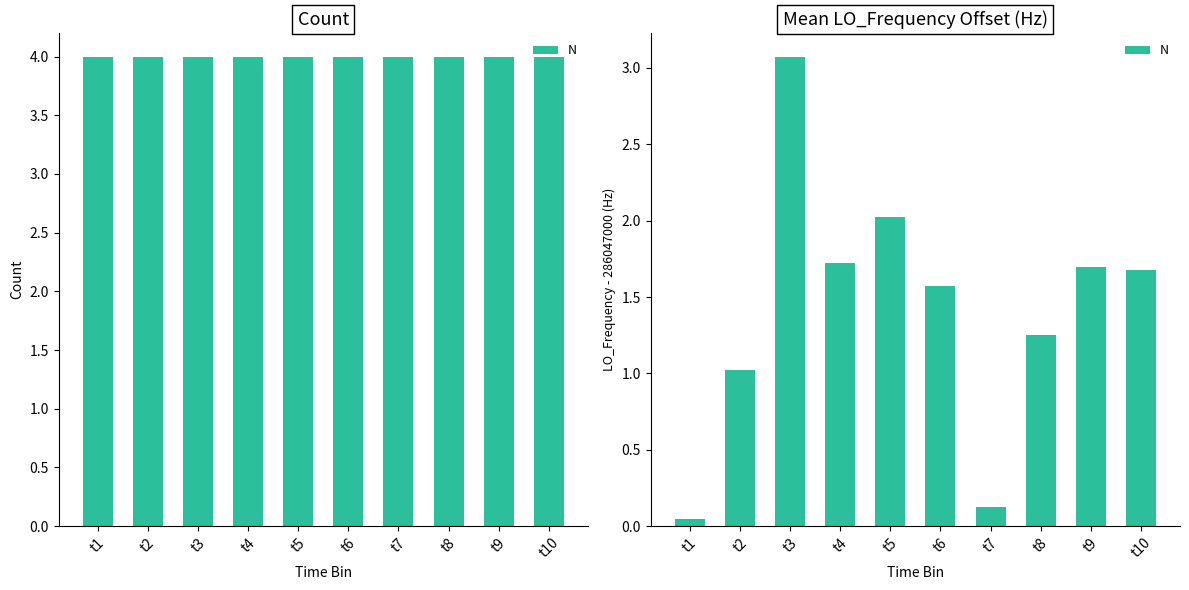

What is the minimum value shown in the chart?

0.1